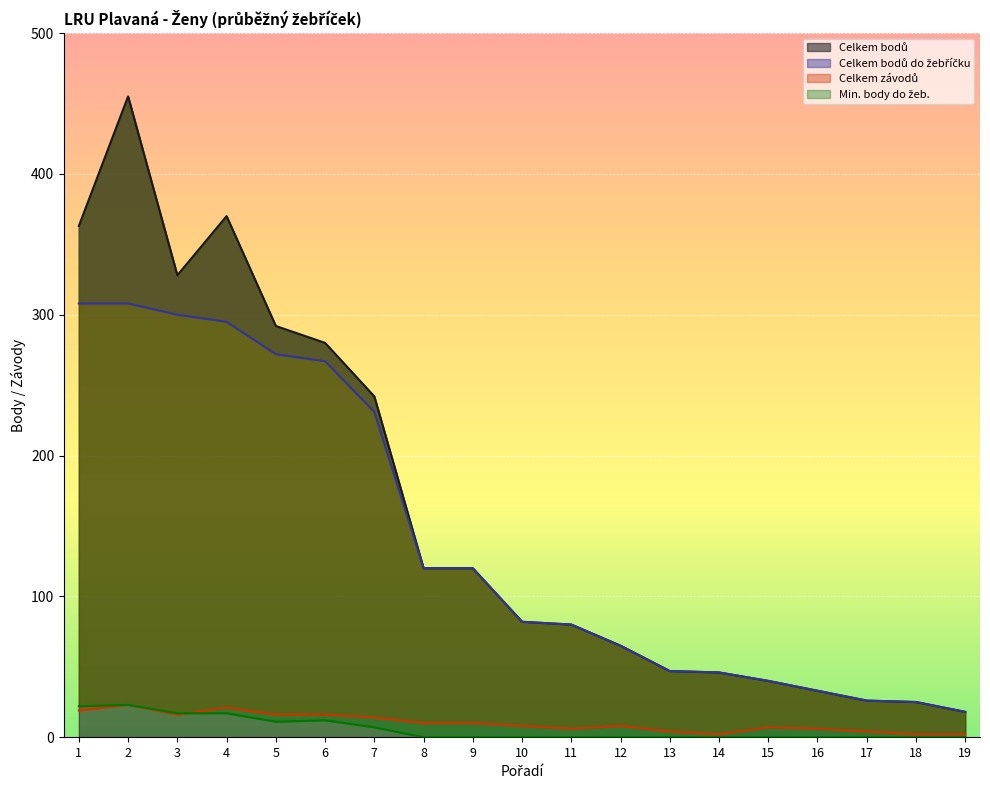

What value does the Celkem bodů series have at 11, to the nearest 10?

80